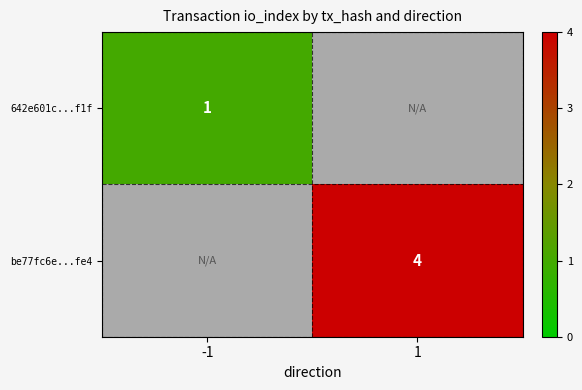

Between 1 and -1, which is larger?

-1